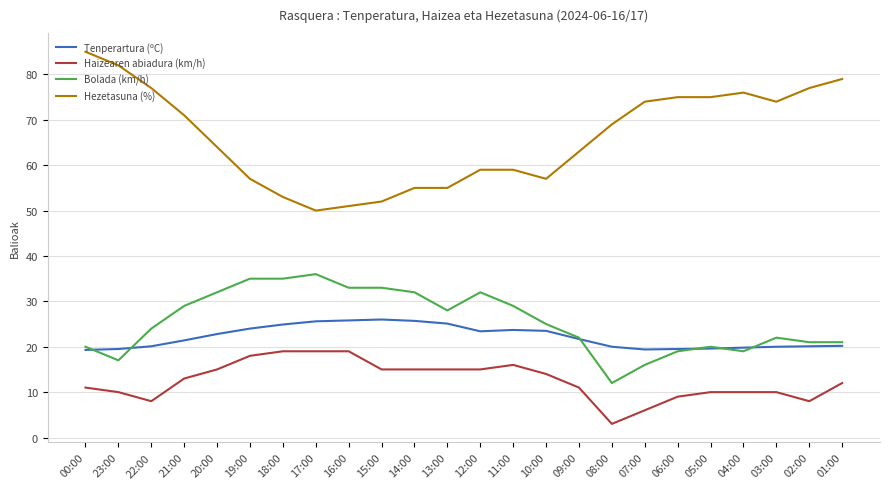

What is the difference between the Bolada (km/h) values at 03:00 and 02:00?

1.0